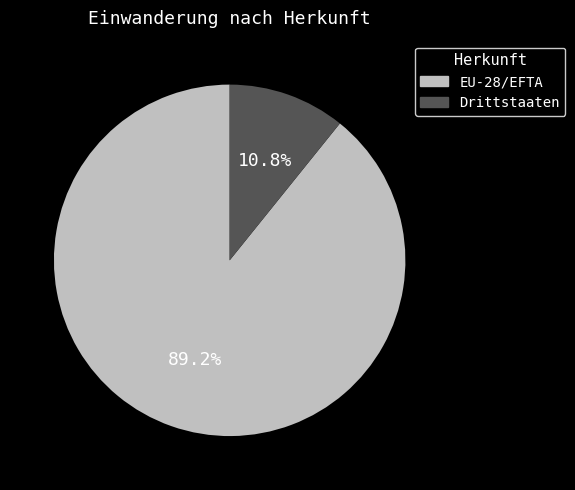

What percentage is the EU-28/EFTA slice, to the nearest percent?

89%